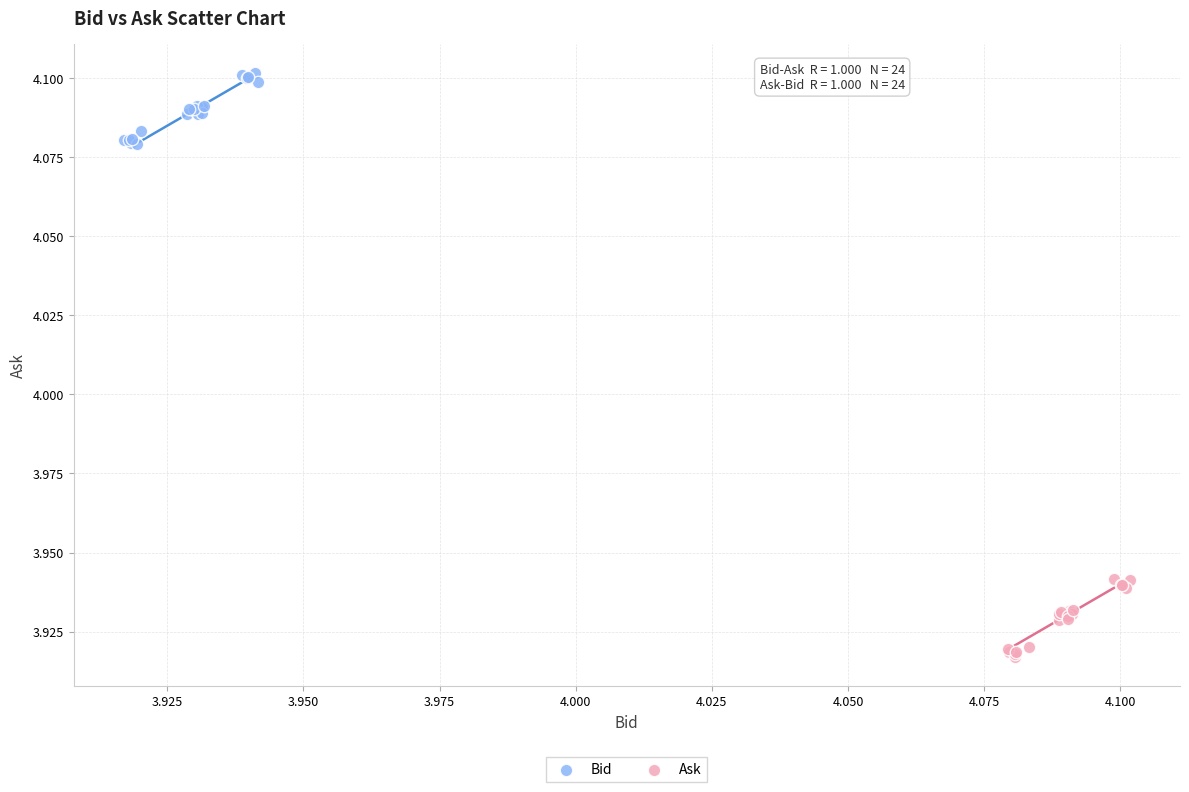

Which series reaches the maximum Y coordinate?

Bid